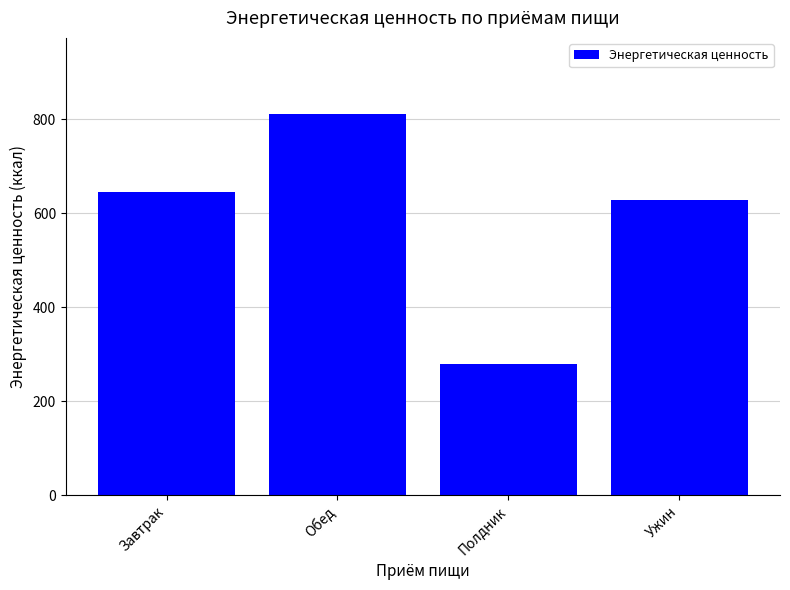

What is the label of the 2nd bar from the right?

Полдник